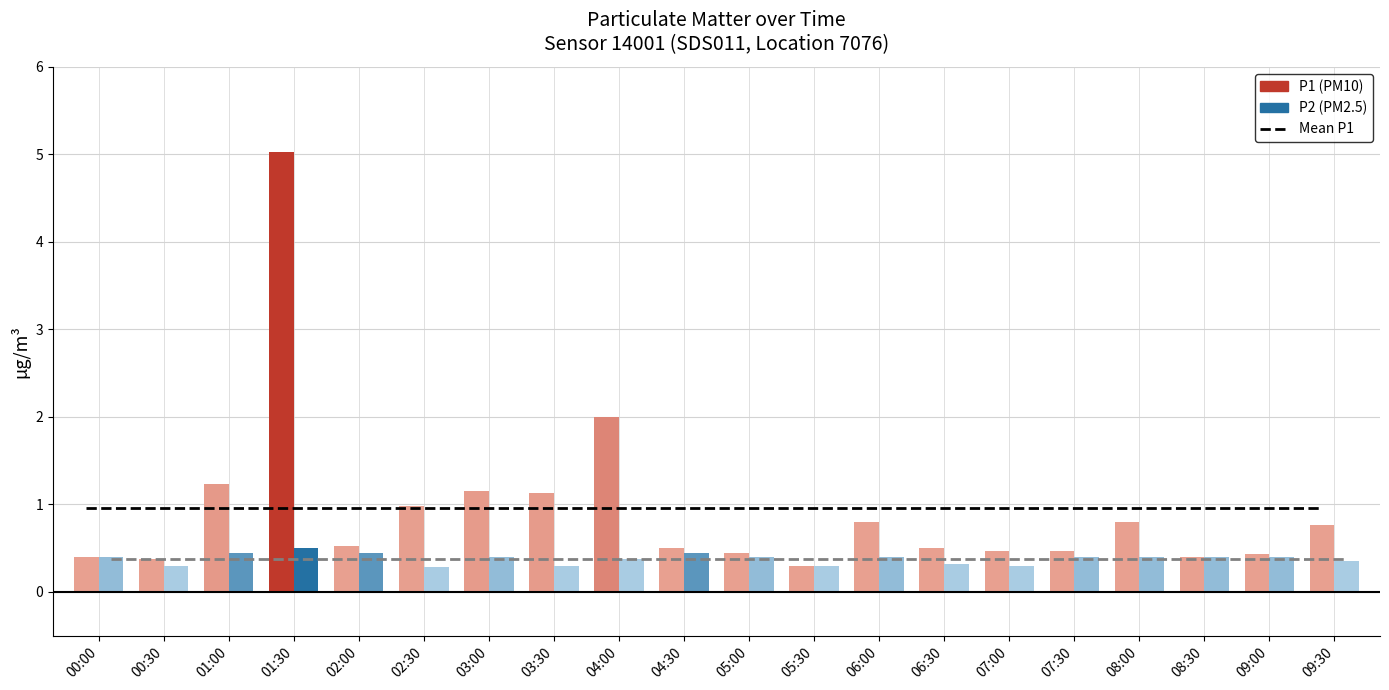

Are the bars horizontal?

No